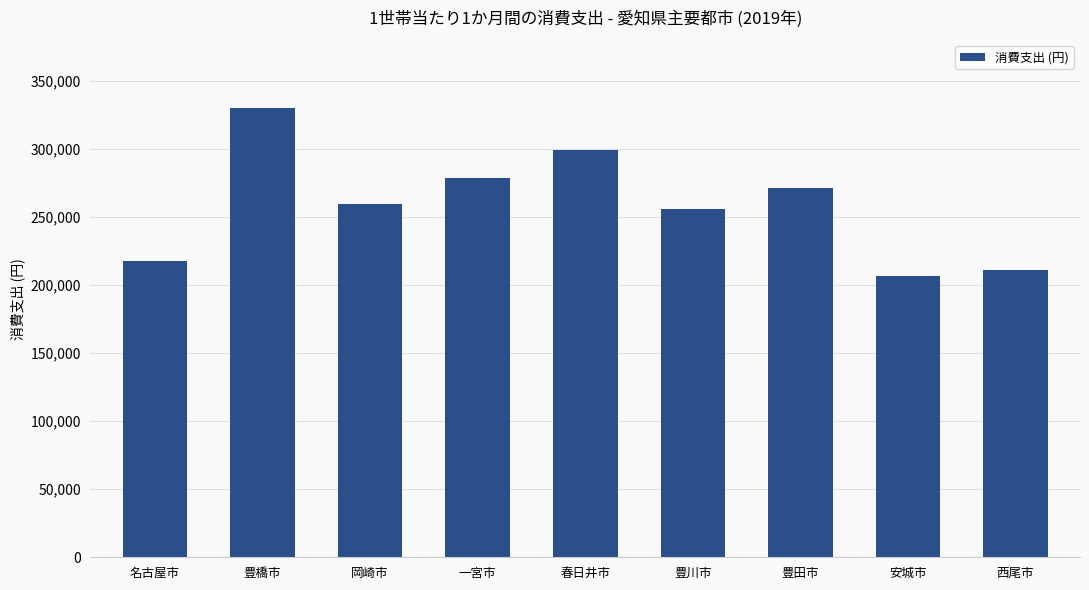

How many categories are shown in the chart?

9